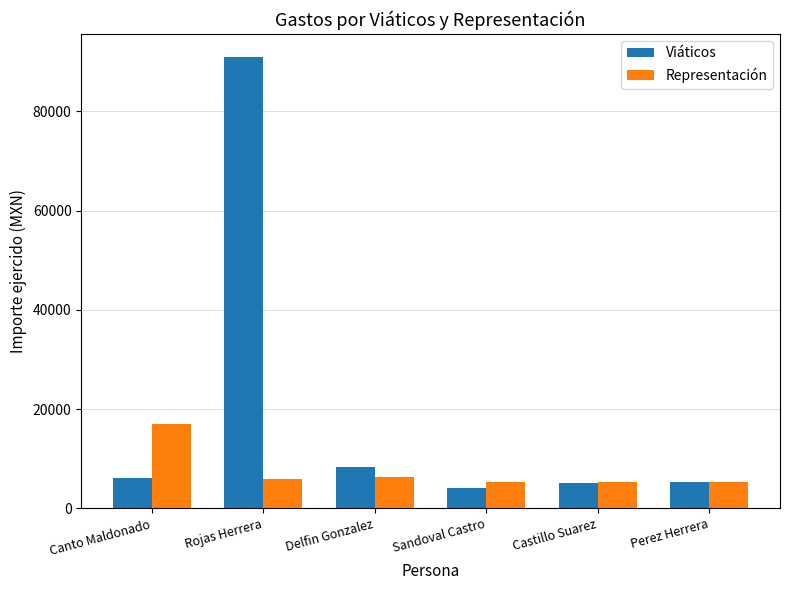

At which label does Representación first exceed 5971?

Canto Maldonado